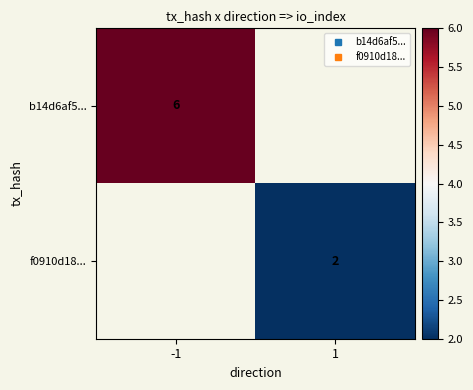

Is the value of f0910d18... at -1 greater than the value of b14d6af5... at 1?

No